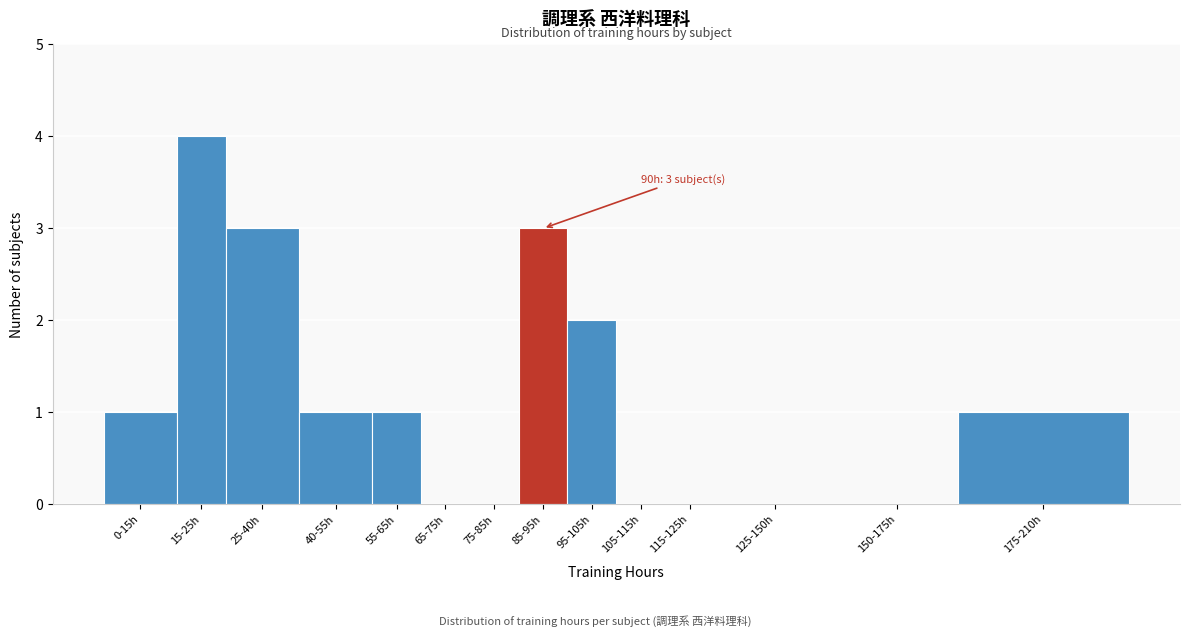

Reading left to right, list all the values displayed in this chart.

0-15h=1	15-25h=4	25-40h=3	40-55h=1	55-65h=1	65-75h=0	75-85h=0	85-95h=3	95-105h=2	105-115h=0	115-125h=0	125-150h=0	150-175h=0	175-210h=1